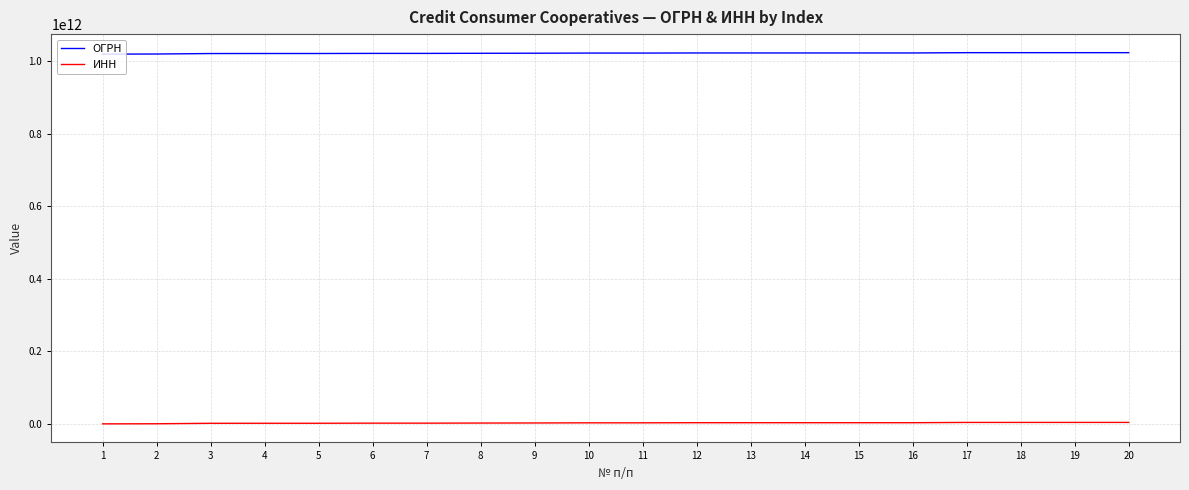

True or false: ОГРН and ИНН intersect in this chart.

False